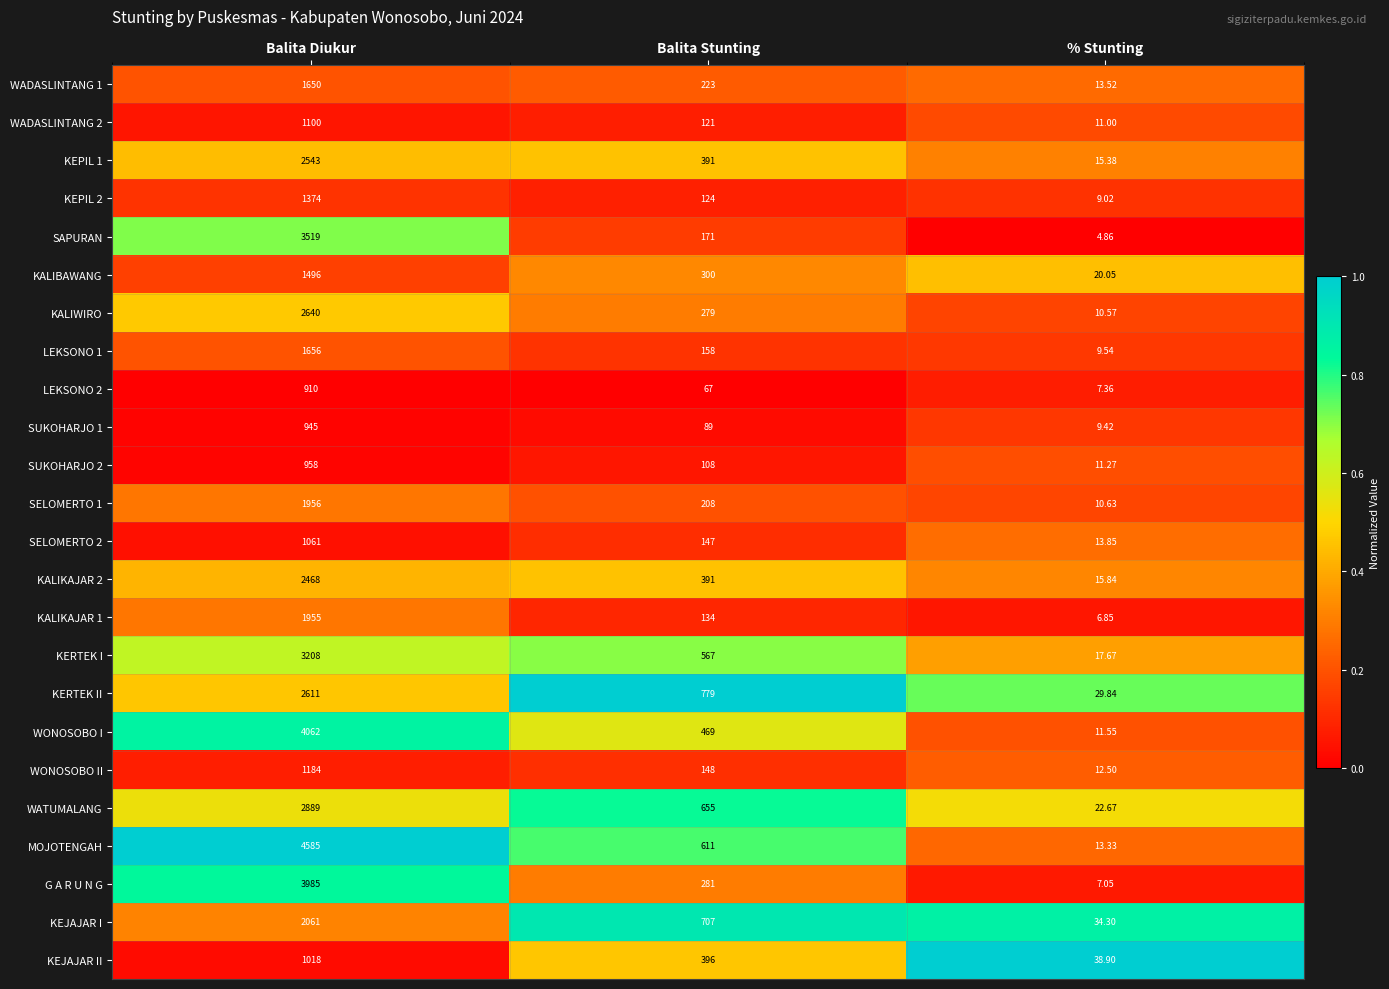

Which series has the widest spread of values?

MOJOTENGAH